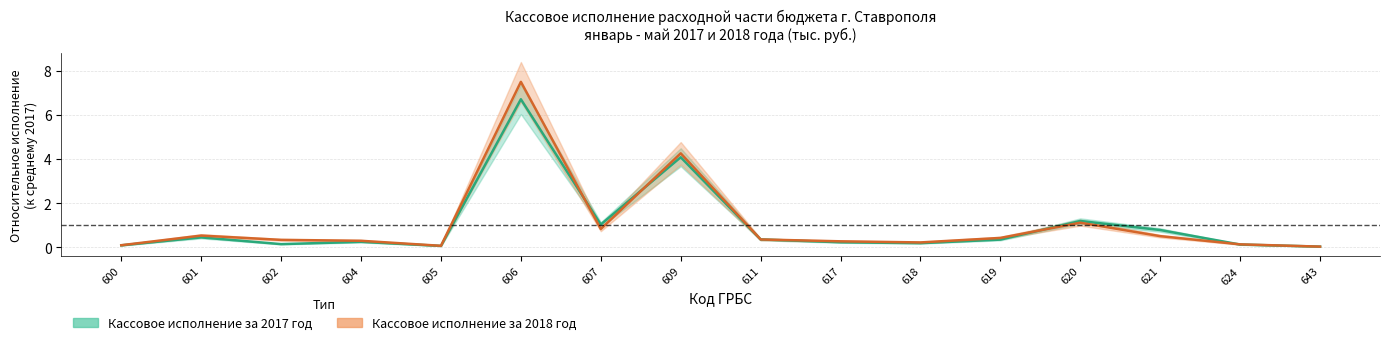

Which series changed the most between 606 and 643?

2018